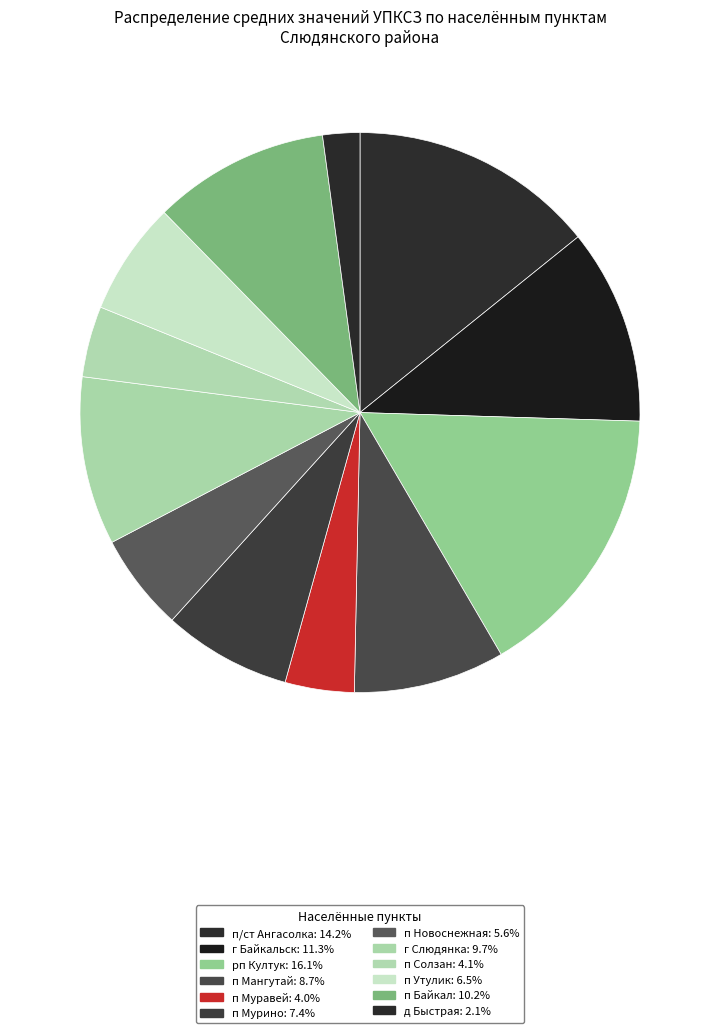

What is the largest slice in the pie chart?

рп Култук